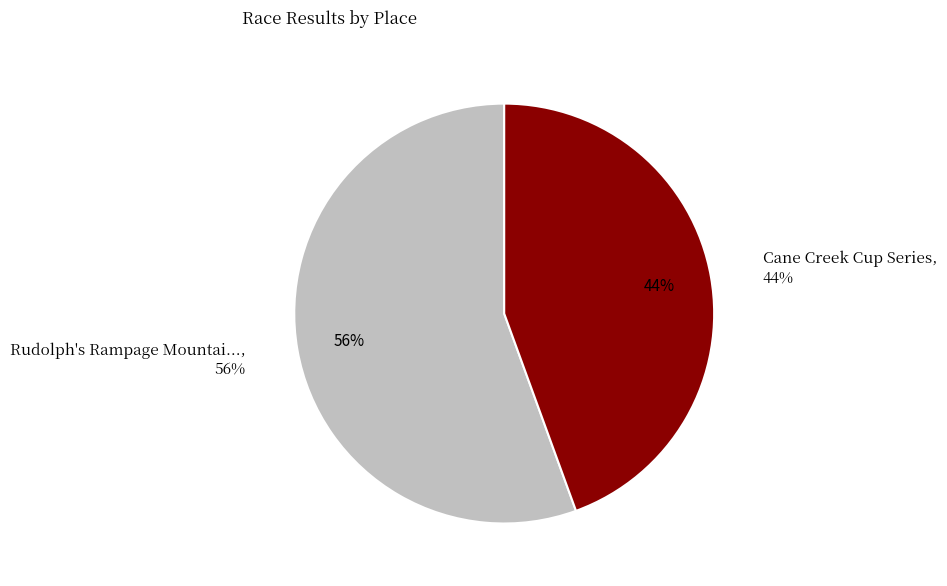

Which slice is the smallest?

Cane Creek Cup Series